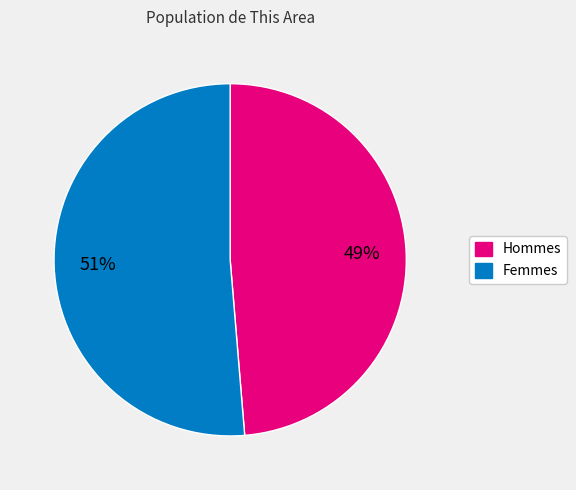

How many slices are in this pie chart?

2